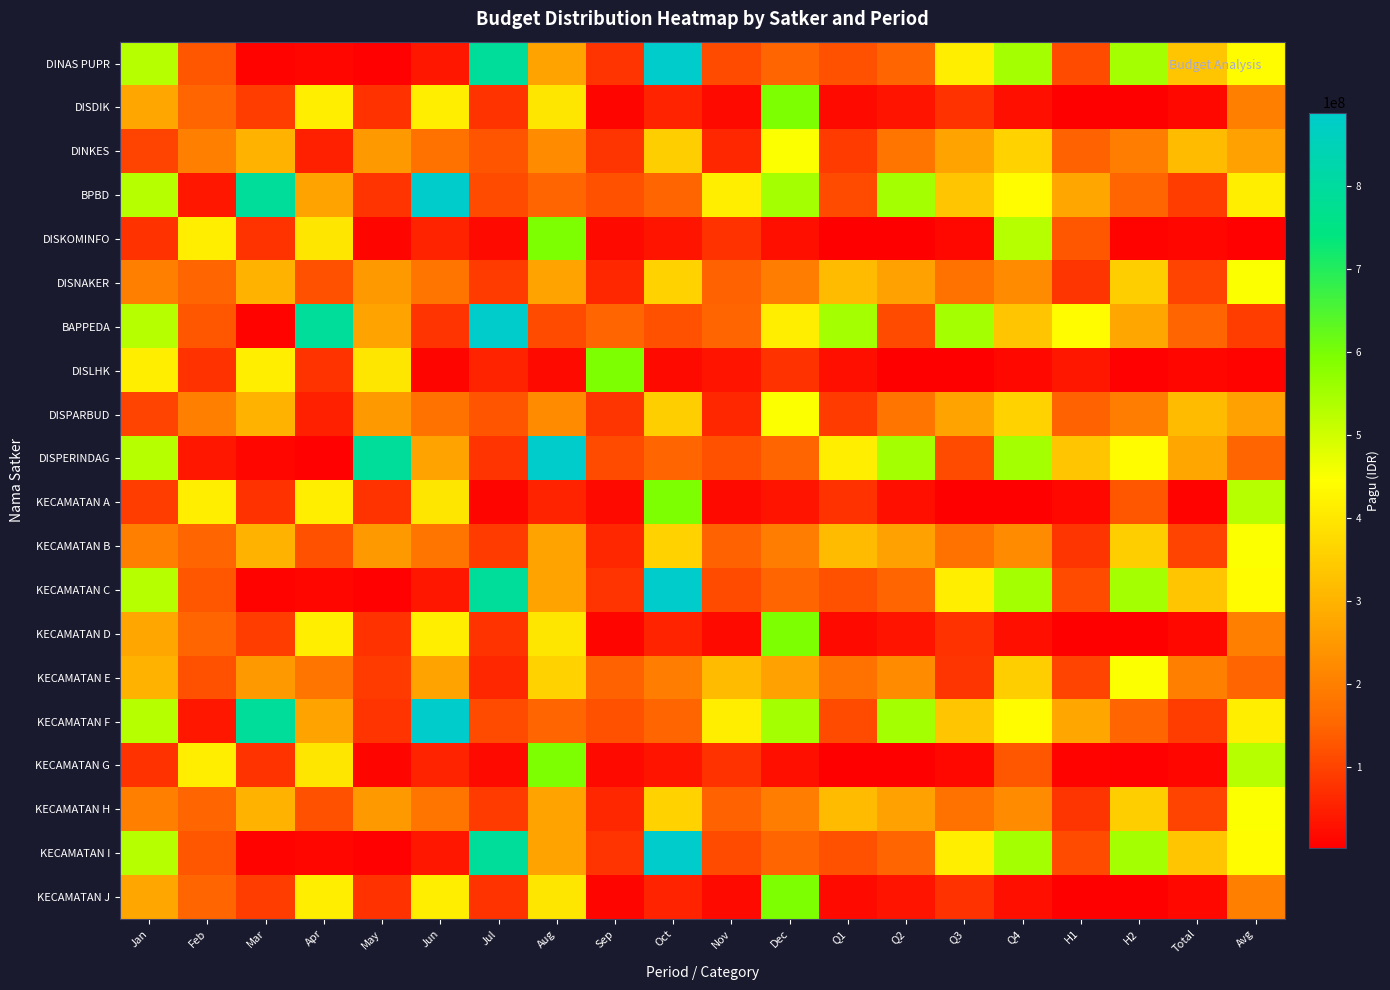

Between H1 and Nov, which is larger?

H1